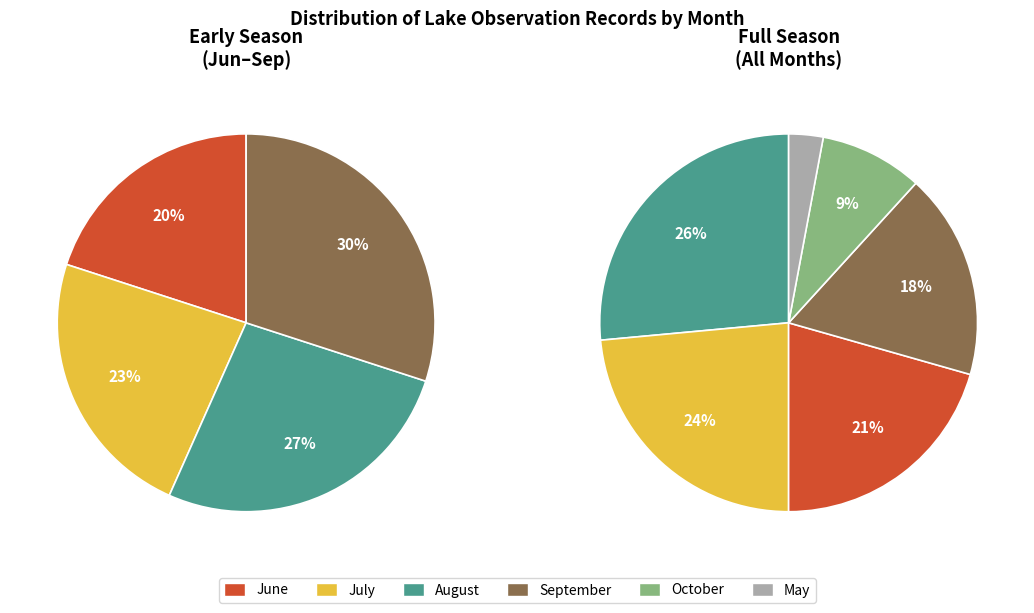

Approximately how many times larger is the value at 07 compared to 09?

0.8